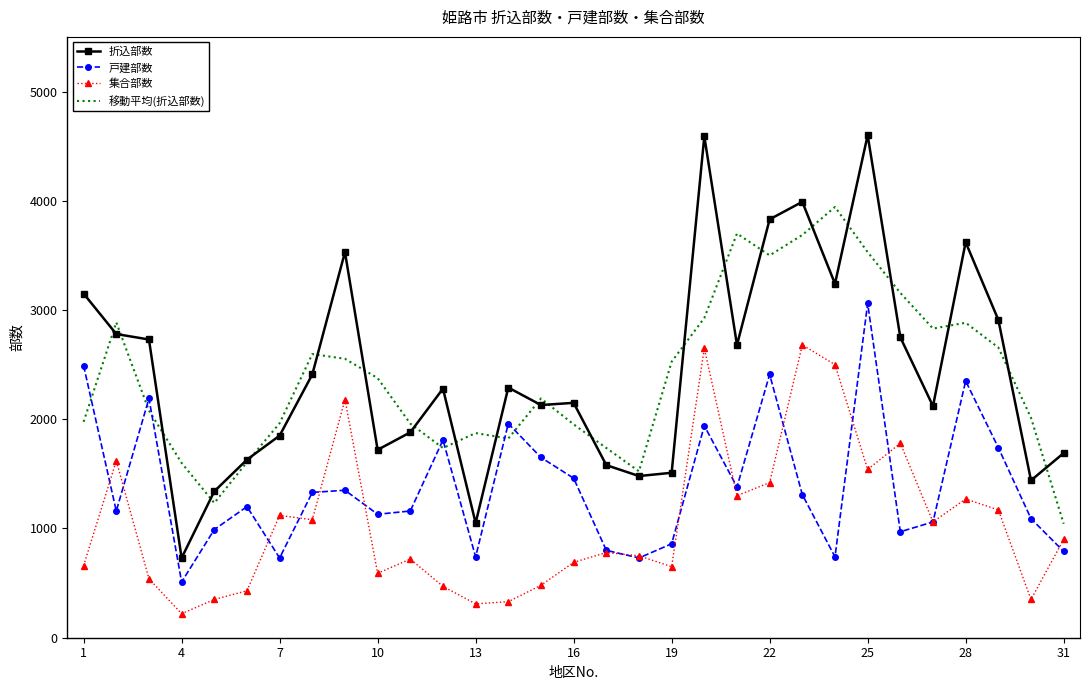

True or false: 移動平均(折込部数) and 集合部数 intersect in this chart.

False